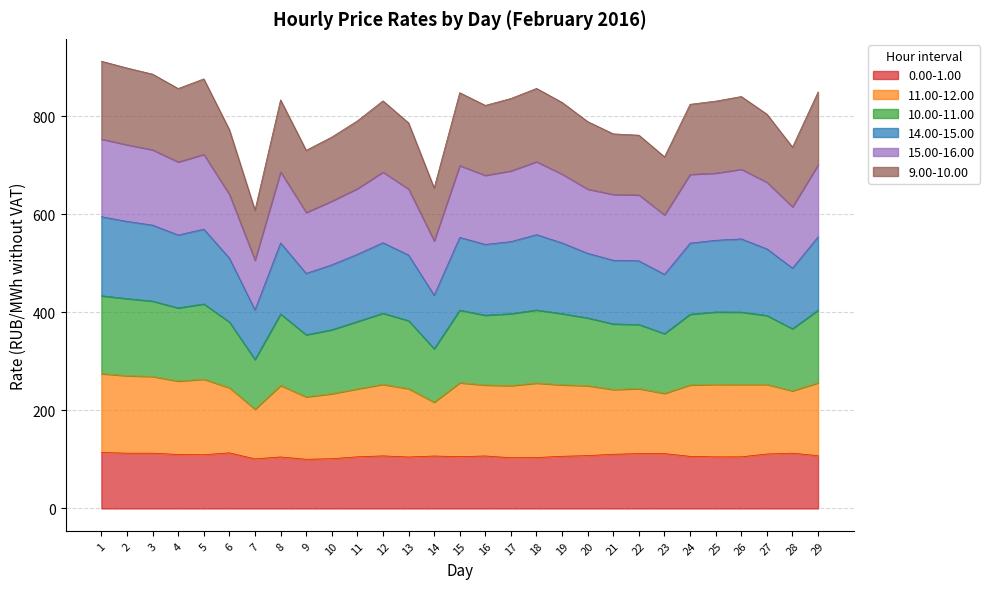

True or false: 10.00-11.00 has more than 0 points higher than both neighbors.

True